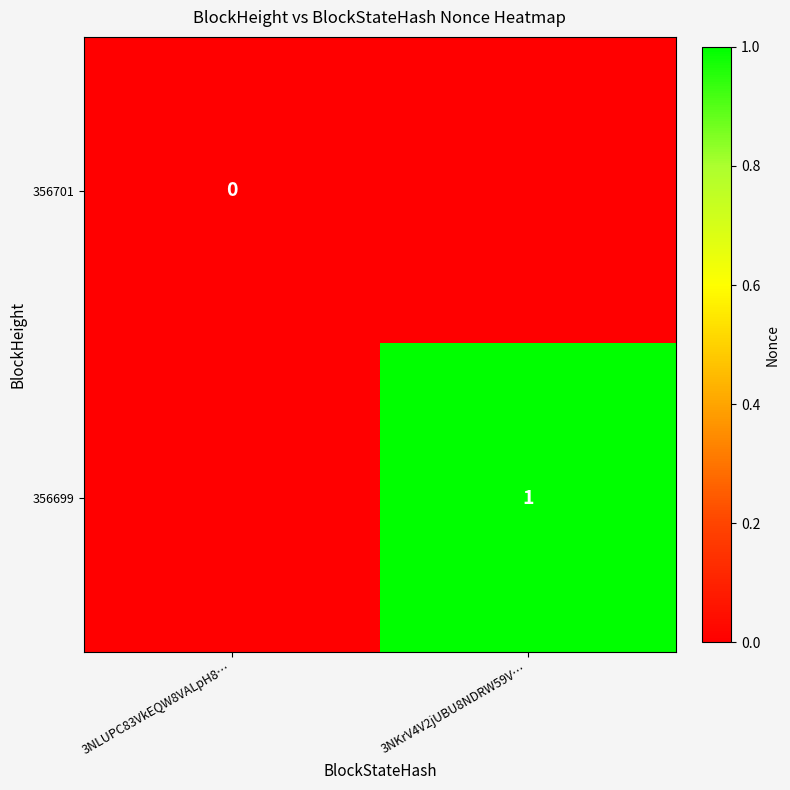

At how many categories does at least one series exceed 0?

1